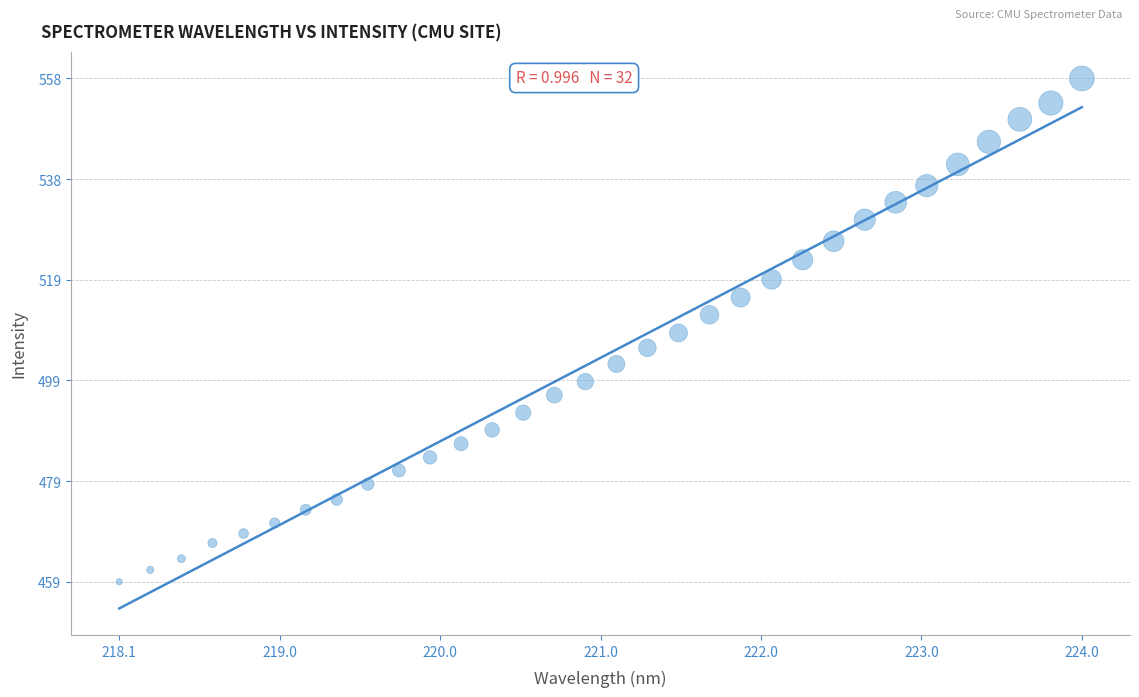

What is the range of Y values (max minus min)?

98.8